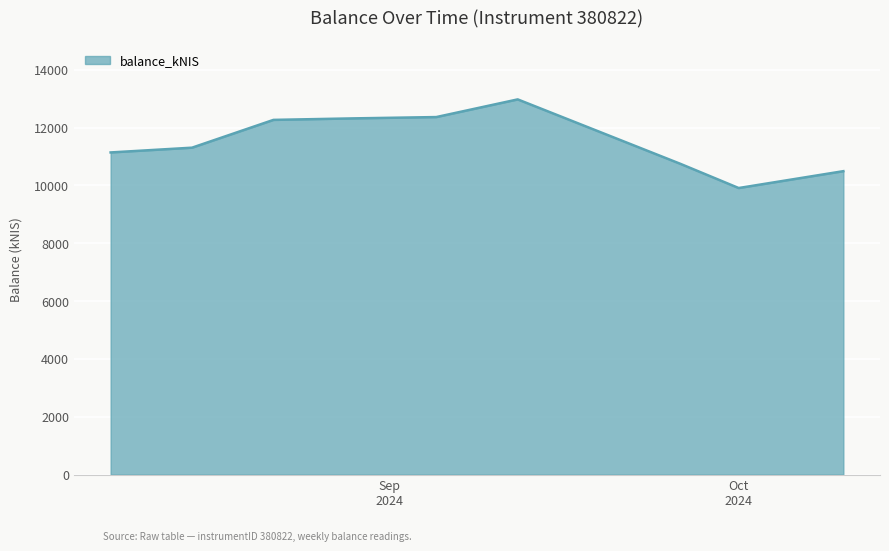

What is the smallest value displayed?

9907.7